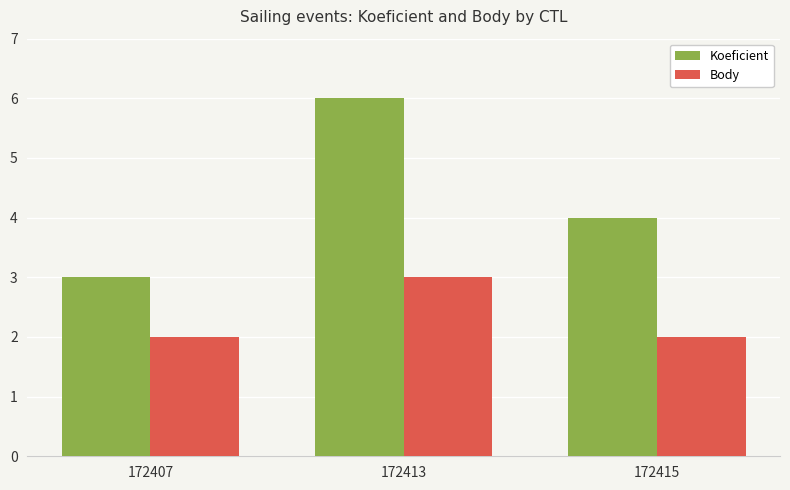

How many data points in Koeficient are less than 4?

1